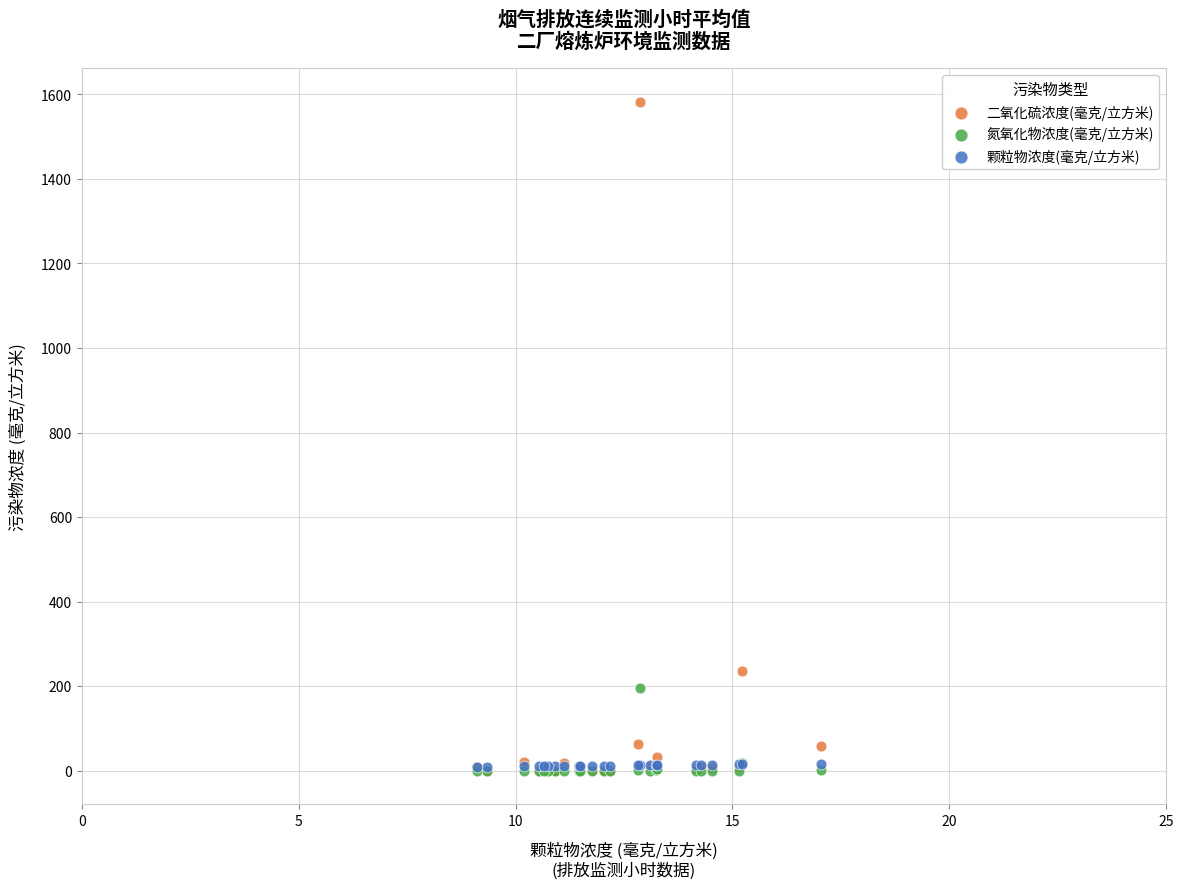

In the 二氧化硫浓度(毫克/立方米) series, what Y value is closest to 791?

235.0